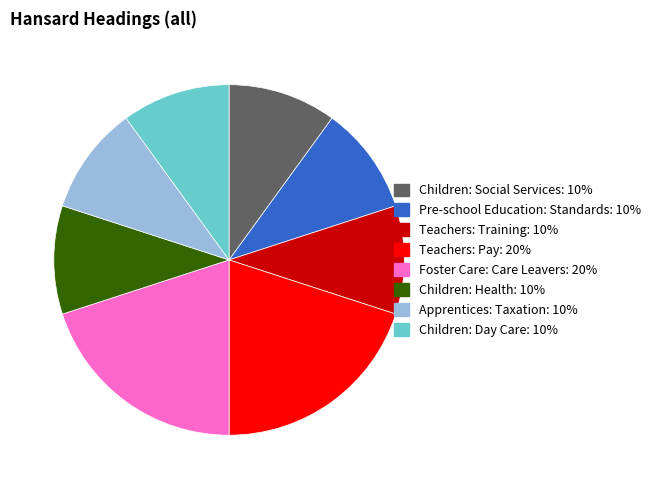

Is there any slice that represents more than half of the pie?

No